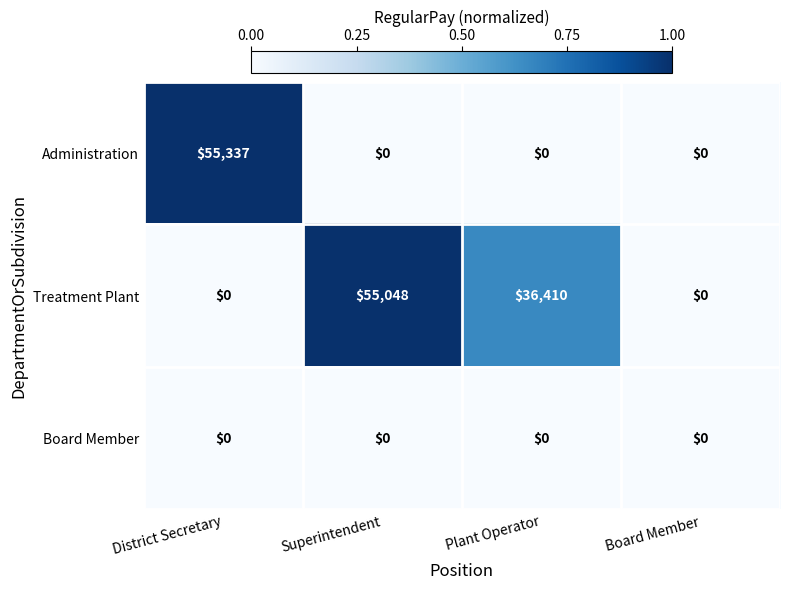

Count the number of categories in the chart.

4